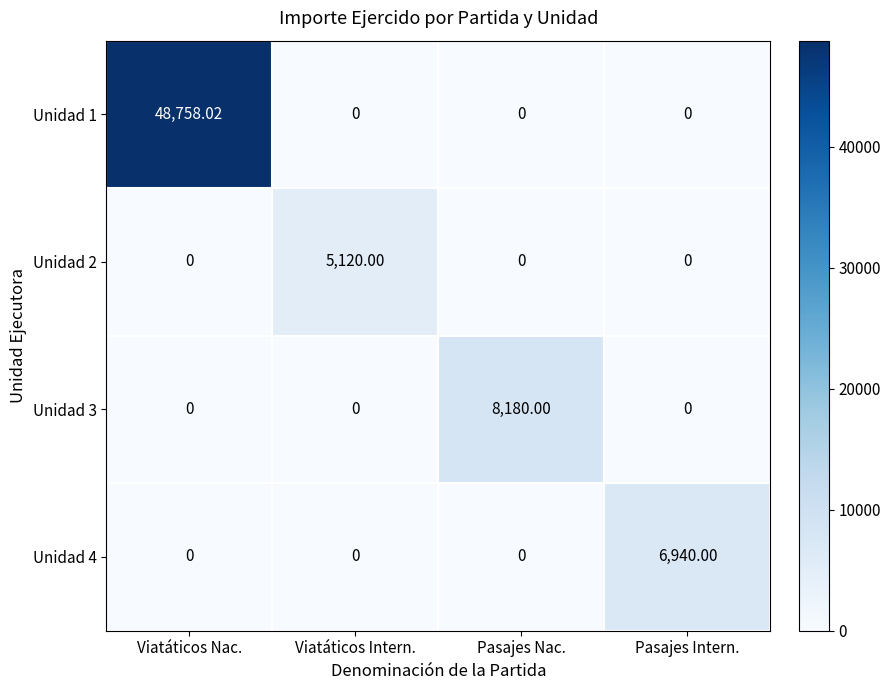

At which label does Unidad 3 reach its peak?

Pasajes Nac.